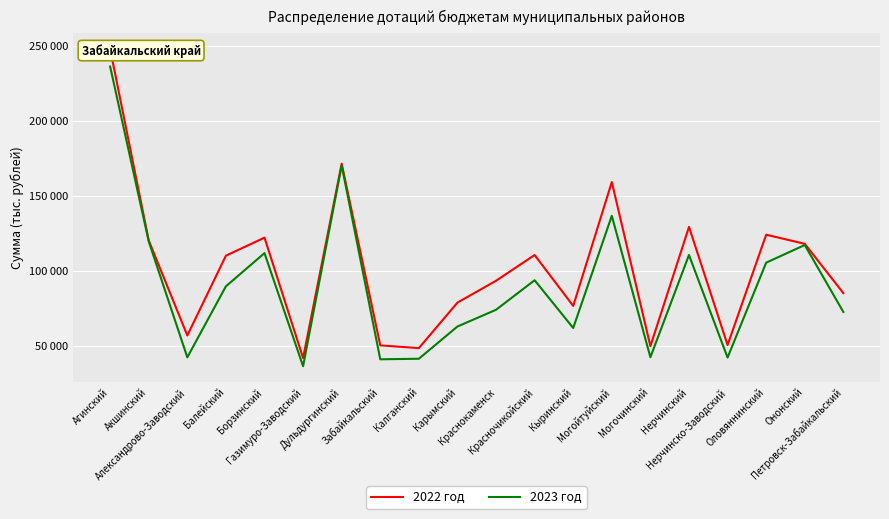

What is the value of the 2023 год point at the 1st from the left?

236056